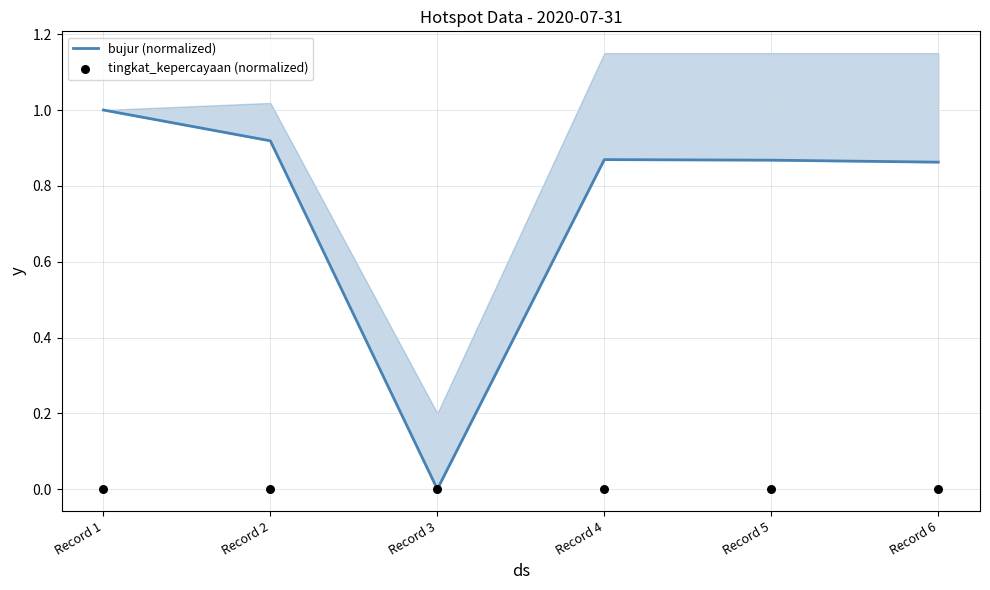

What are all the series names shown in the legend?

bujur (normalized), tingkat_kepercayaan (normalized)